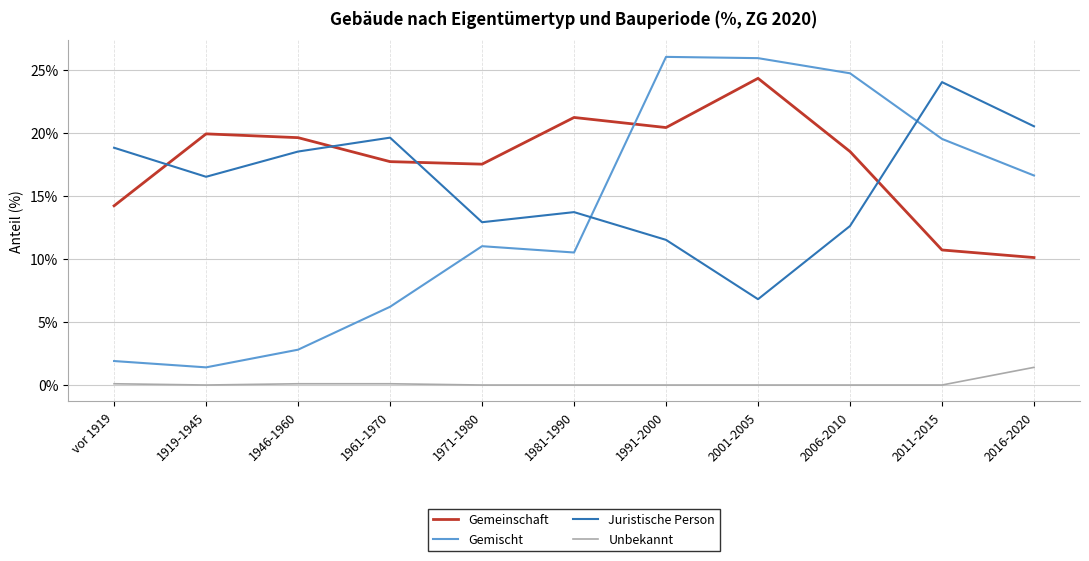

What is the maximum value shown in the chart?

26.0